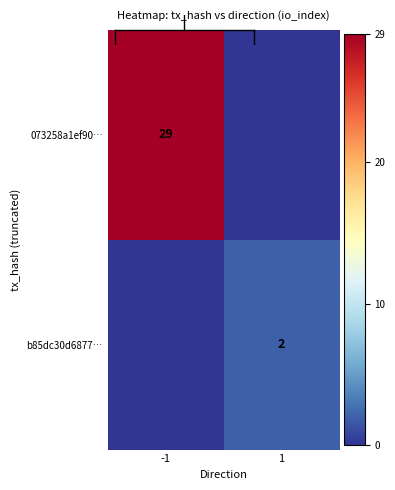

What is the difference between the highest and lowest values at -1?

29